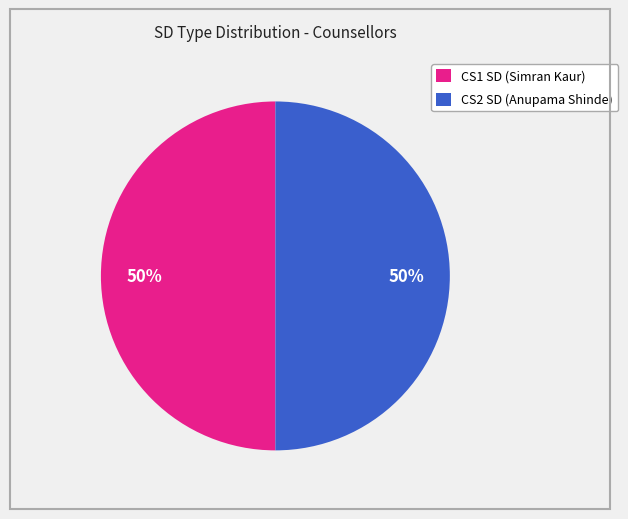

To the nearest percent, what is the average slice percentage?

50%